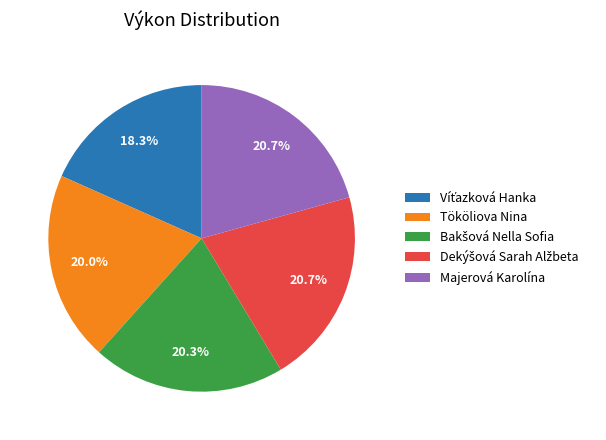

Does Tököliova Nina account for over 50% of the chart?

No